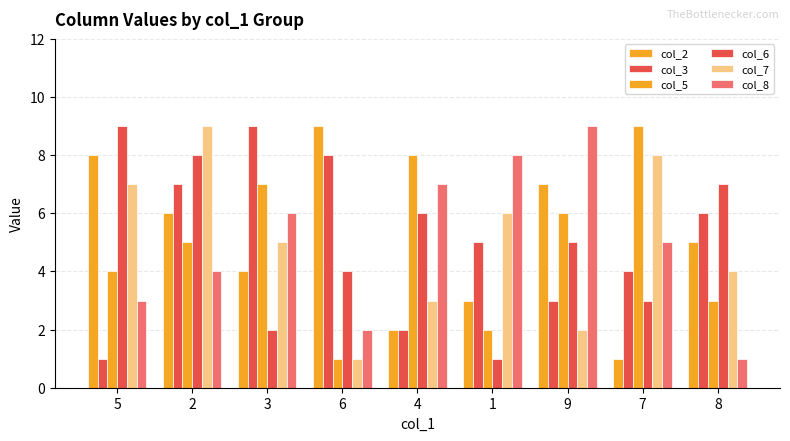

Rank the categories by col_8 value from lowest to highest.

8, 6, 5, 2, 7, 3, 4, 1, 9